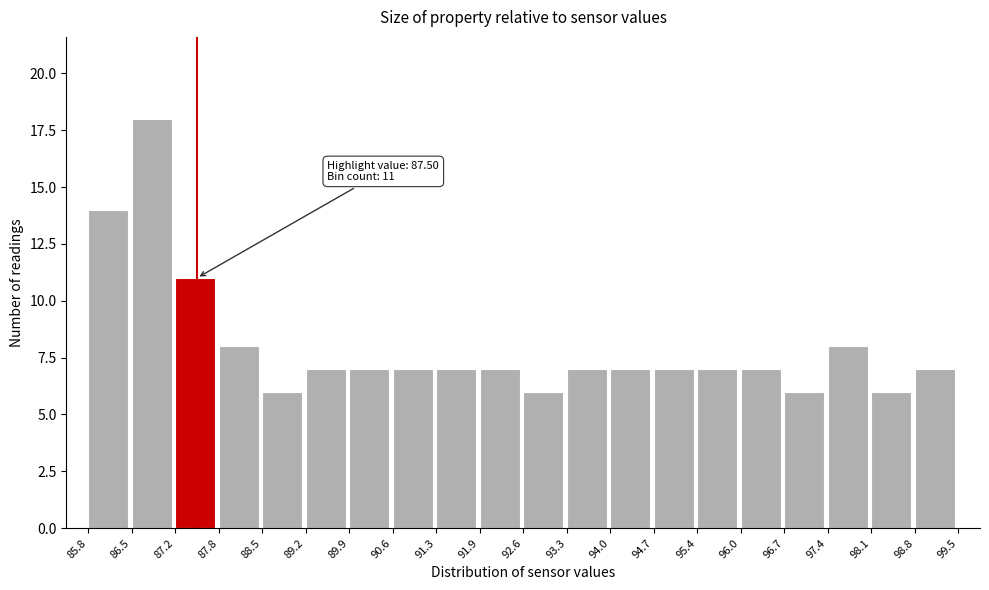

Which range on the x-axis has the tallest bar?

86.5 to 87.2